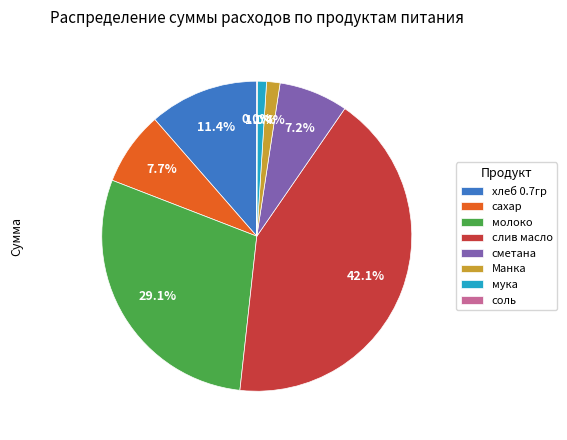

Is there a majority slice in this chart?

No